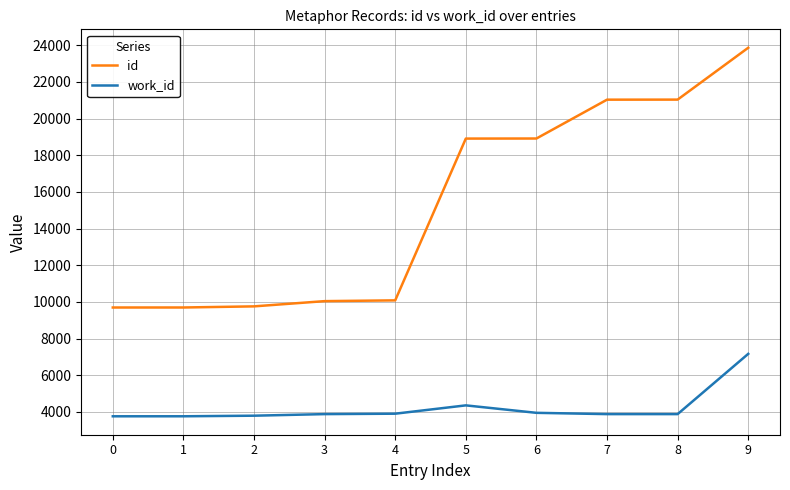

List the series in order of their peak value, lowest first.

work_id, id